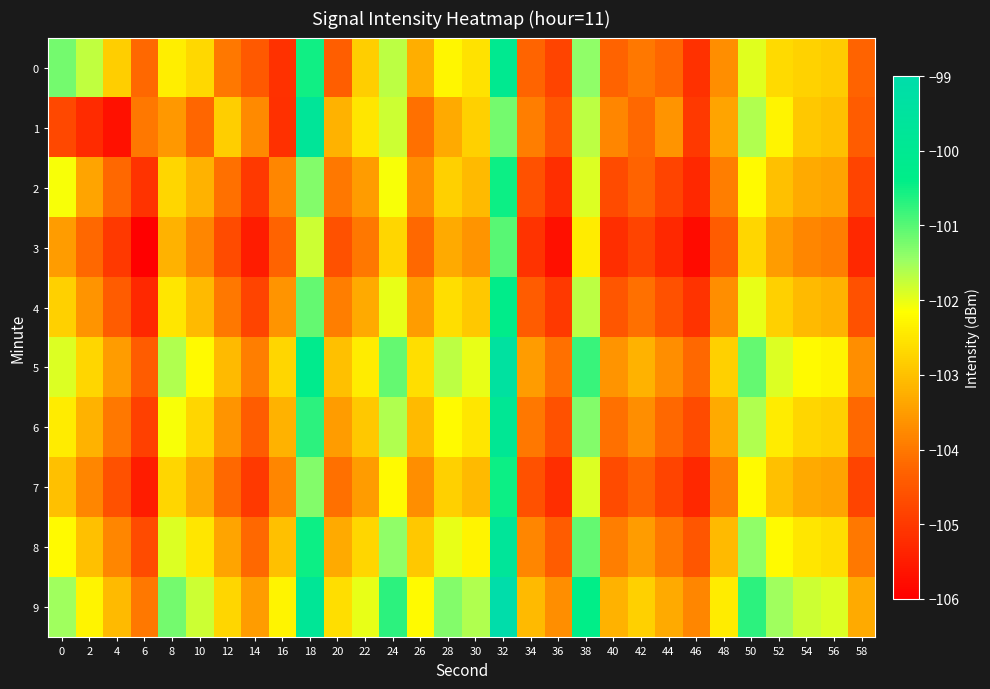

At which category is the sum across all series the highest?

32